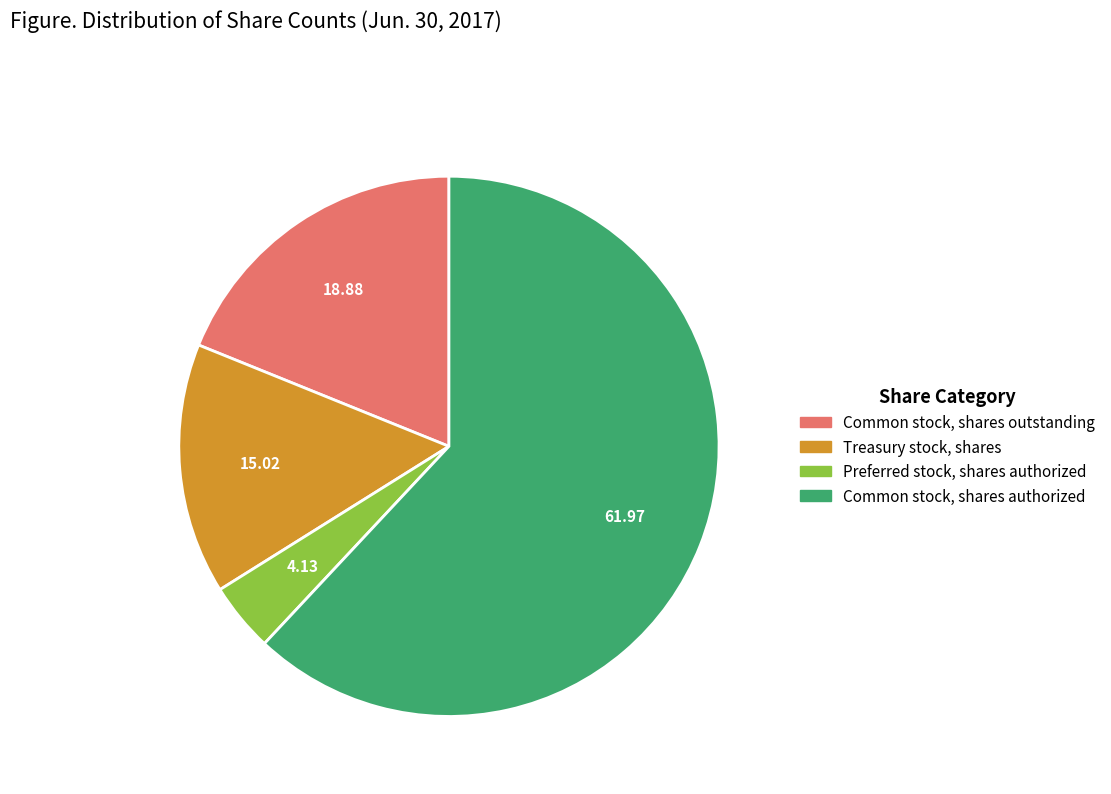

What is the smallest slice in the pie chart?

Preferred stock, shares authorized